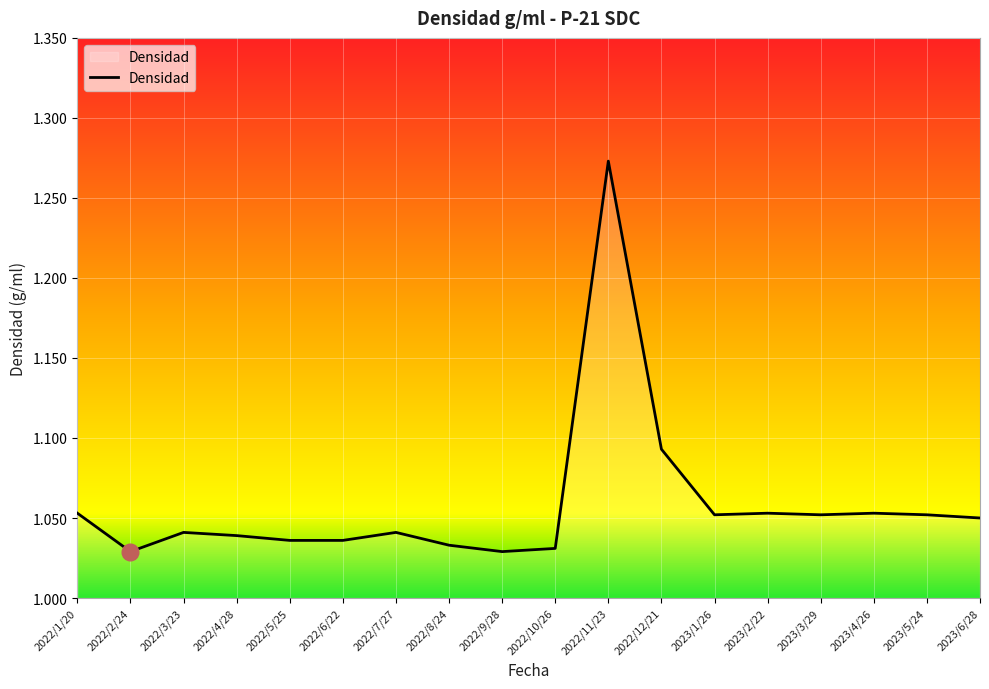

How many lines are shown in the chart?

1